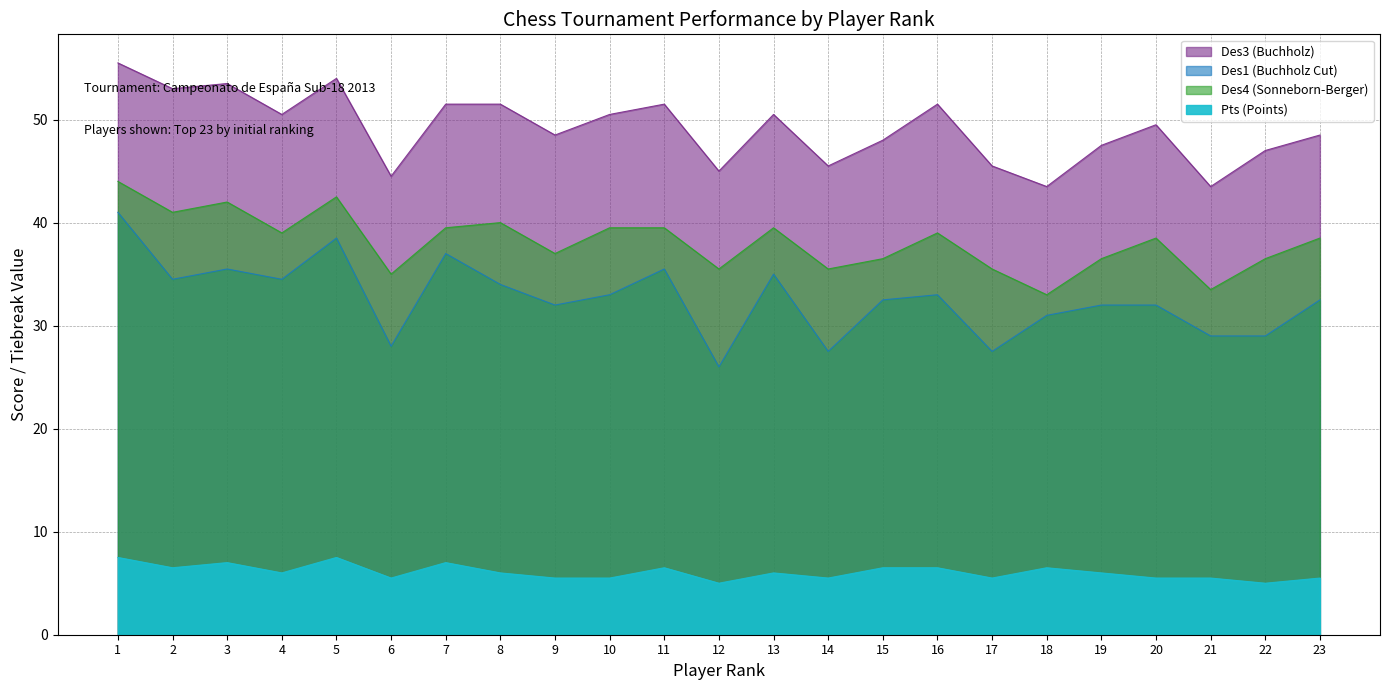

How many values in the Des4 series exceed 38?

13